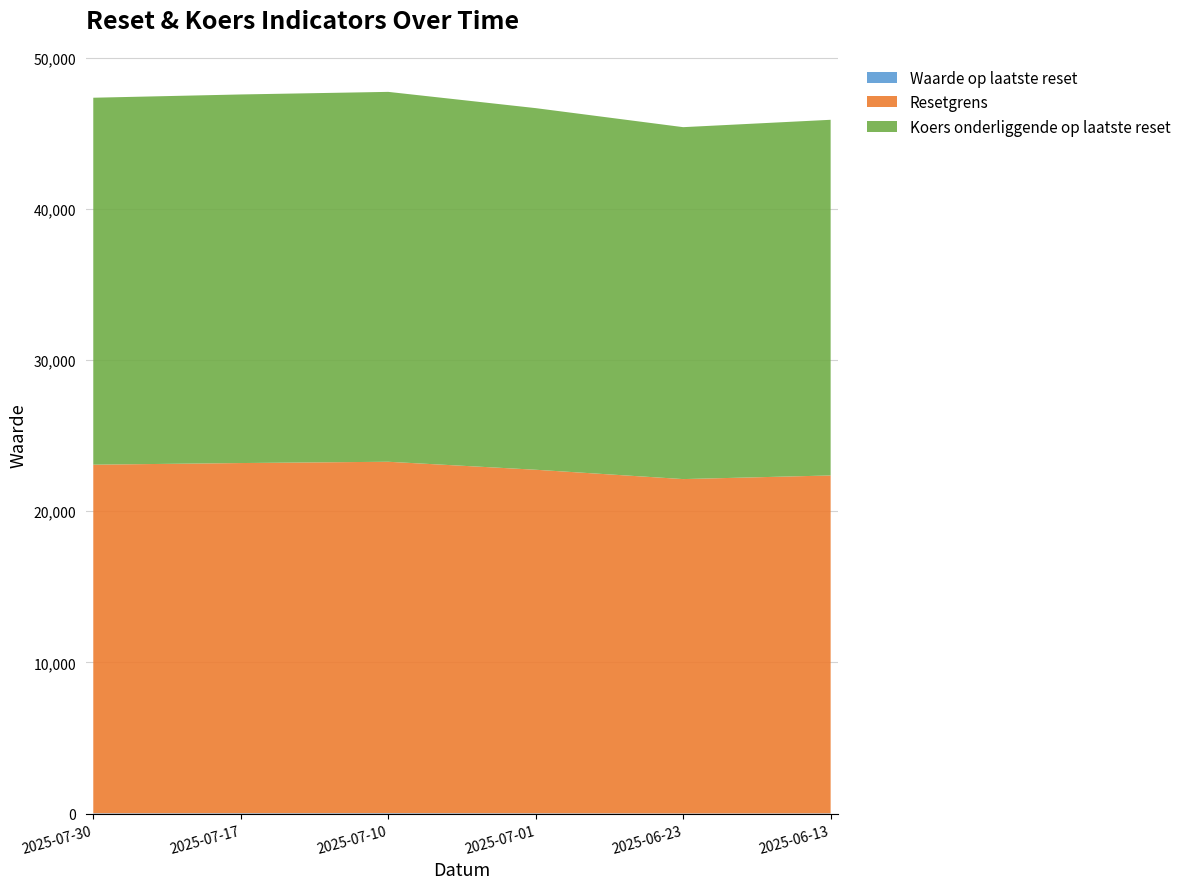

Reading right to left, list all the values displayed in this chart.

Waarde op laatste reset: 2025-06-13=26.1	2025-06-23=20.7	2025-07-01=29.8	2025-07-10=37.8	2025-07-17=34.3	2025-07-30=29.9
Resetgrens: 2025-06-13=22340.4	2025-06-23=22105.6	2025-07-01=22714.3	2025-07-10=23234.0	2025-07-17=23152.4	2025-07-30=23049.1
Koers onderliggende op laatste reset: 2025-06-13=23516.2	2025-06-23=23269.0	2025-07-01=23909.6	2025-07-10=24456.8	2025-07-17=24370.9	2025-07-30=24262.2